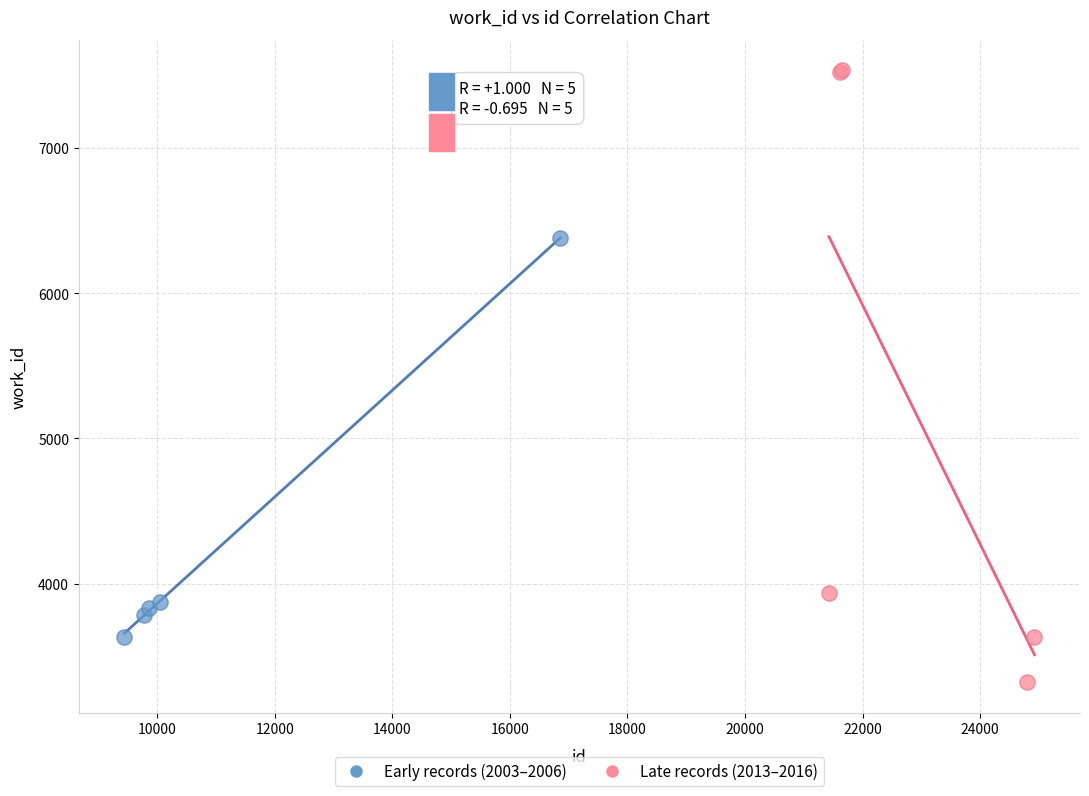

Which series contains the lowest Y value?

Late records (2013–2016)